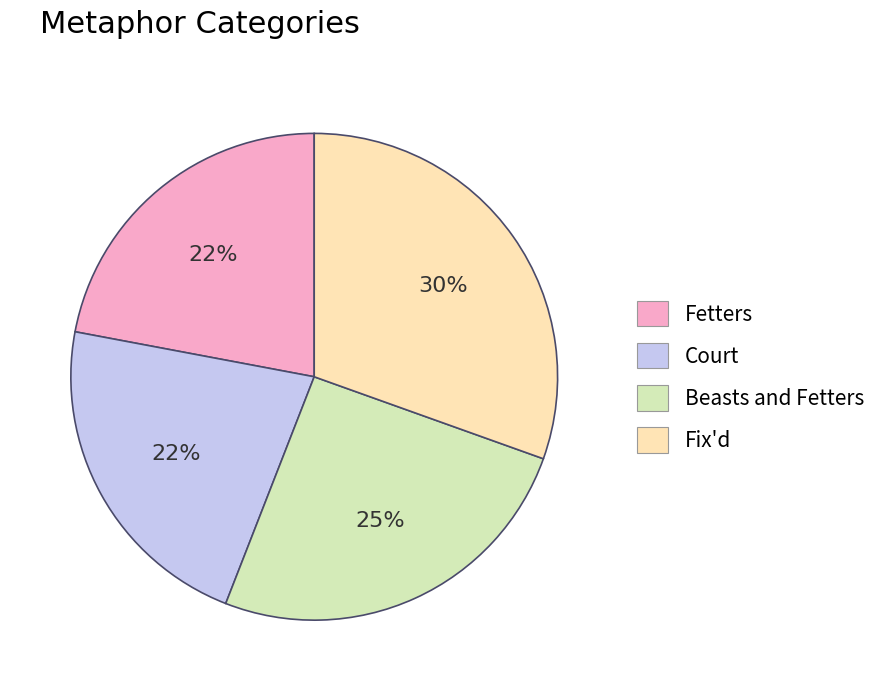

True or false: Fix'd accounts for 30% of the total.

True